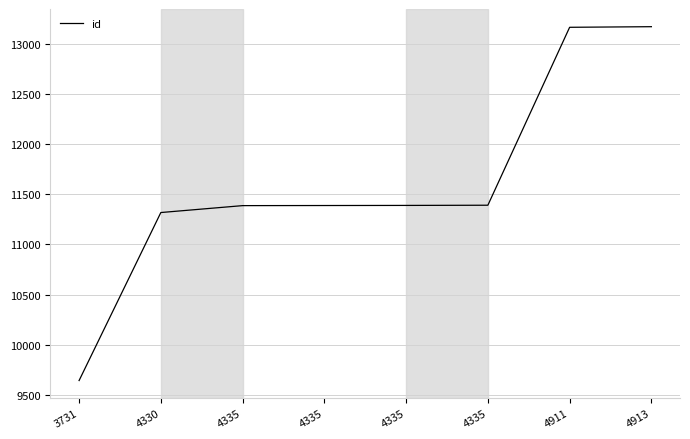

Count the number of categories in the chart.

8